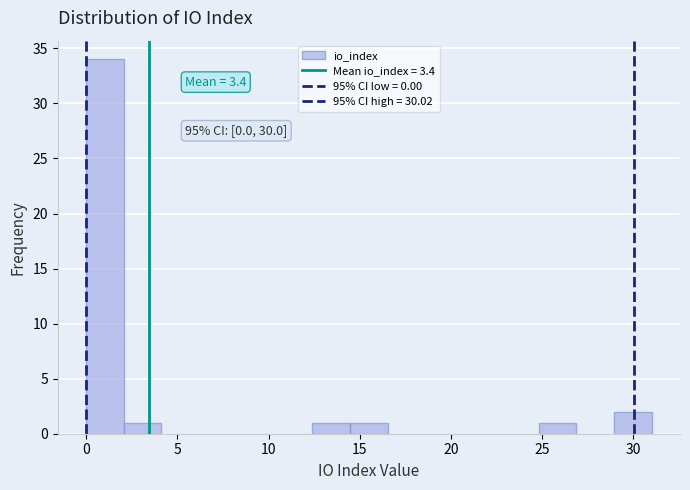

Which range on the x-axis has the tallest bar?

0.0 to 2.0